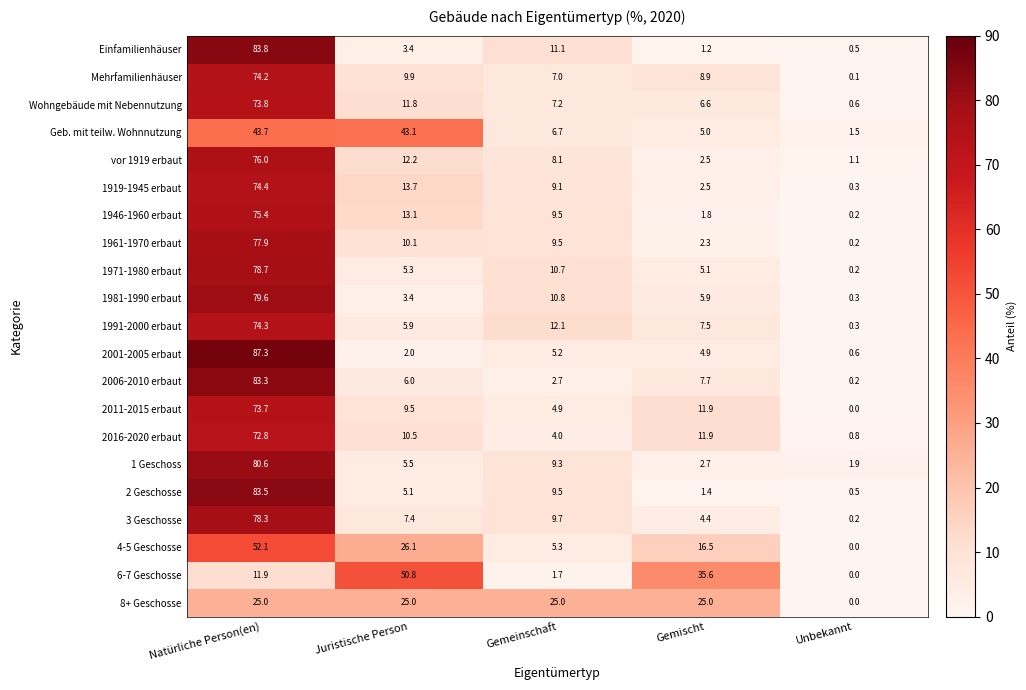

Rank the series by their maximum value, from highest to lowest.

2001-2005 erbaut, Einfamilienhäuser, 2 Geschosse, 2006-2010 erbaut, 1 Geschoss, 1981-1990 erbaut, 1971-1980 erbaut, 3 Geschosse, 1961-1970 erbaut, vor 1919 erbaut, 1946-1960 erbaut, 1919-1945 erbaut, 1991-2000 erbaut, Mehrfamilienhäuser, Wohngebäude mit Nebennutzung, 2011-2015 erbaut, 2016-2020 erbaut, 4-5 Geschosse, 6-7 Geschosse, Geb. mit teilw. Wohnnutzung, 8+ Geschosse